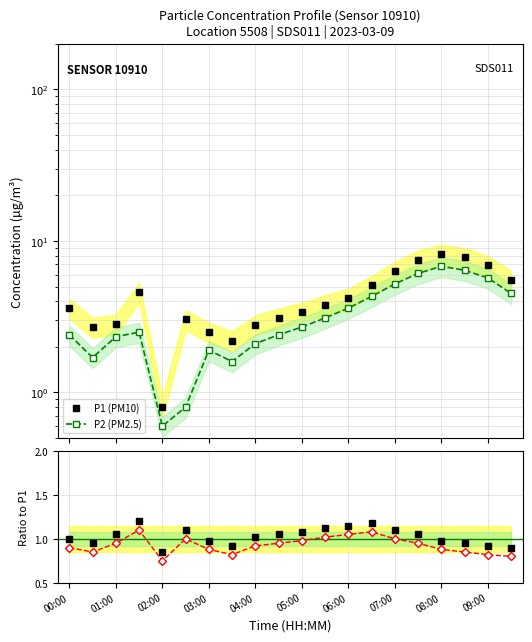

True or false: P1 ratio has more than 0 points higher than both neighbors.

True